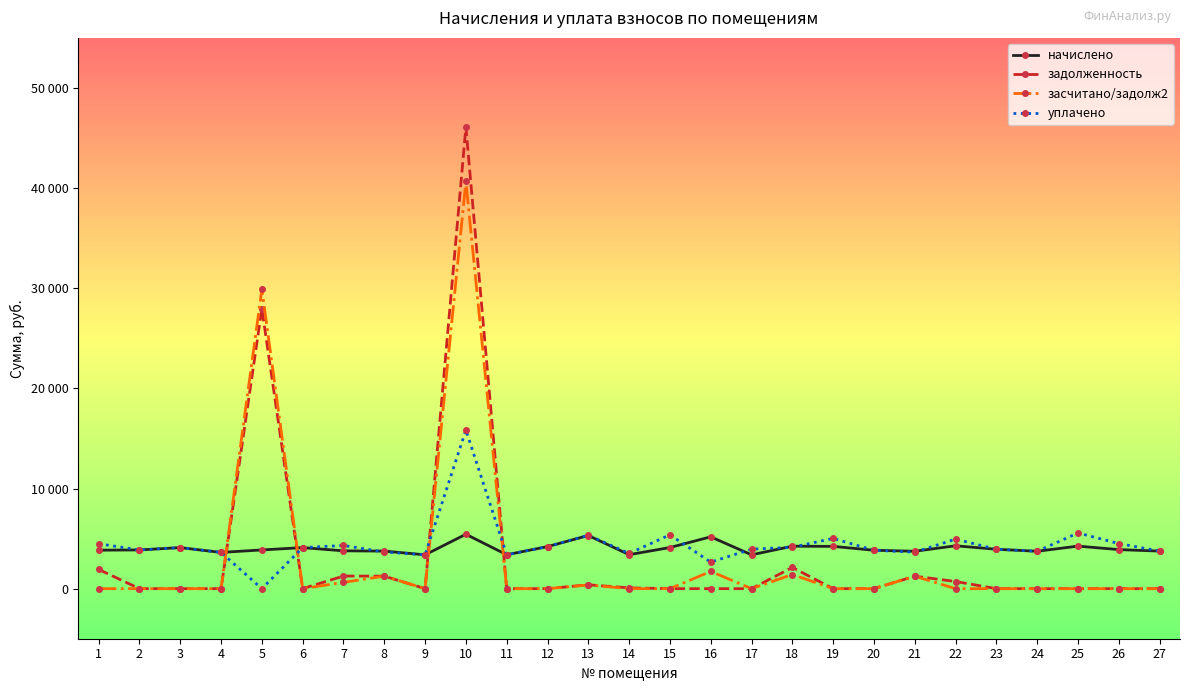

At which category is the sum across all series the highest?

10